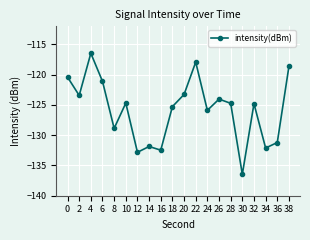

What is the change in value from 6 to 32?

-3.7